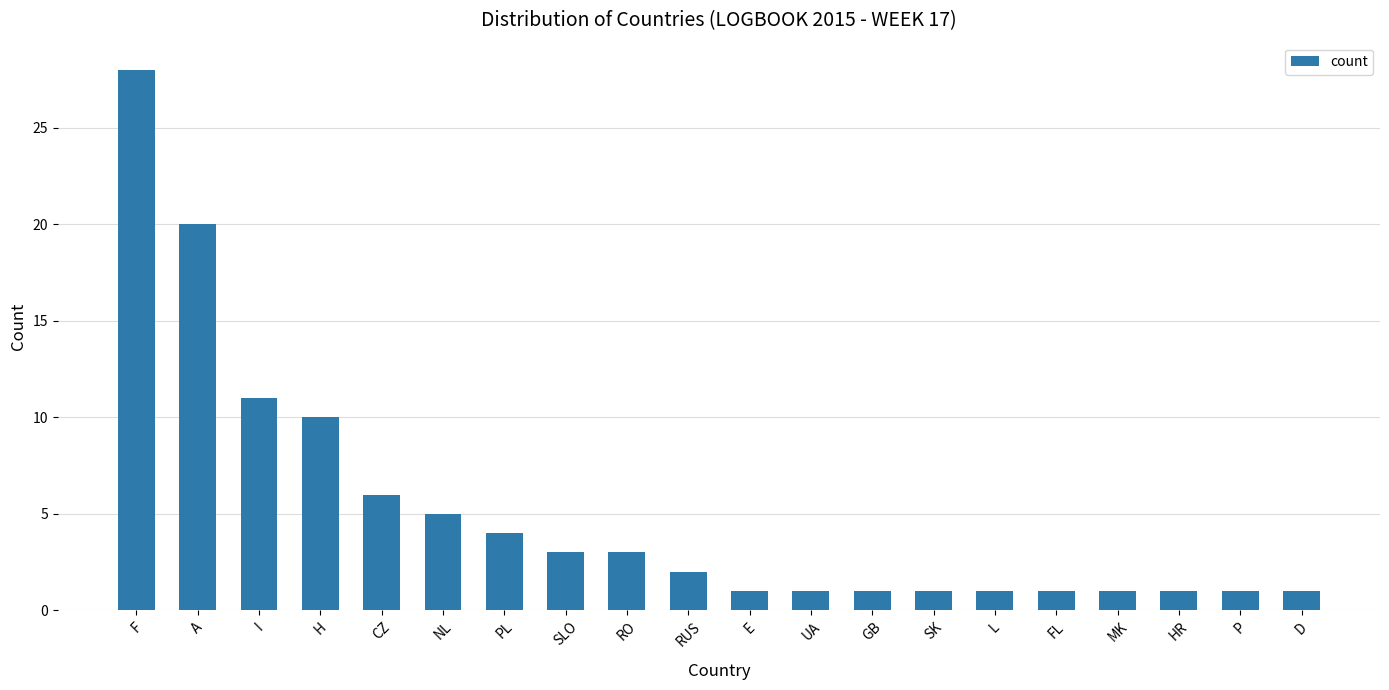

What is the label of the 14th bar from the left?

SK